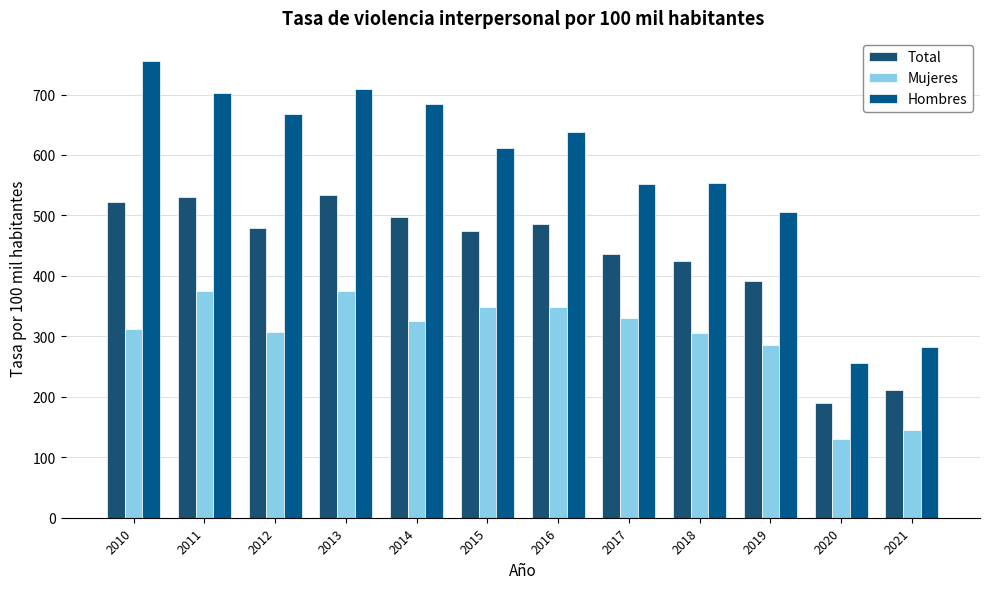

Which series has the widest spread of values?

Hombres